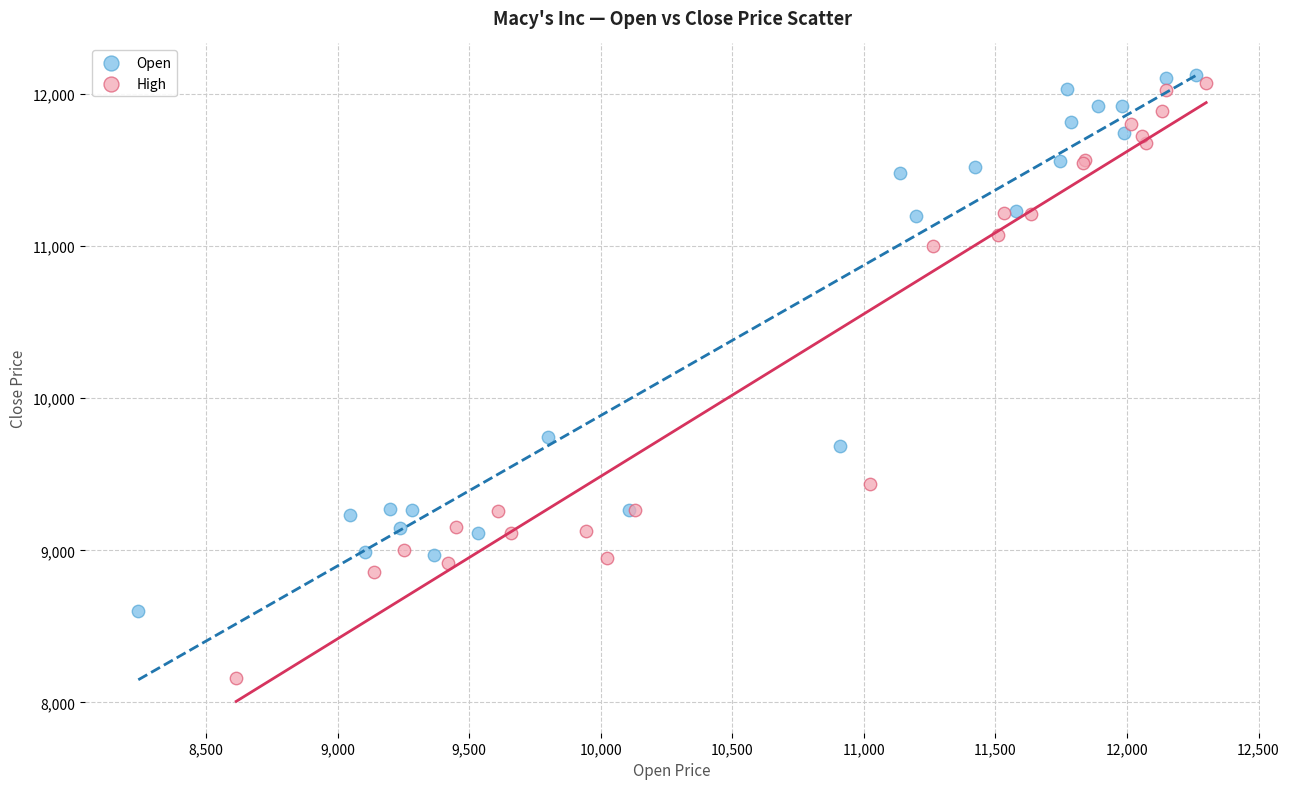

Which series contains the highest Y value?

Open